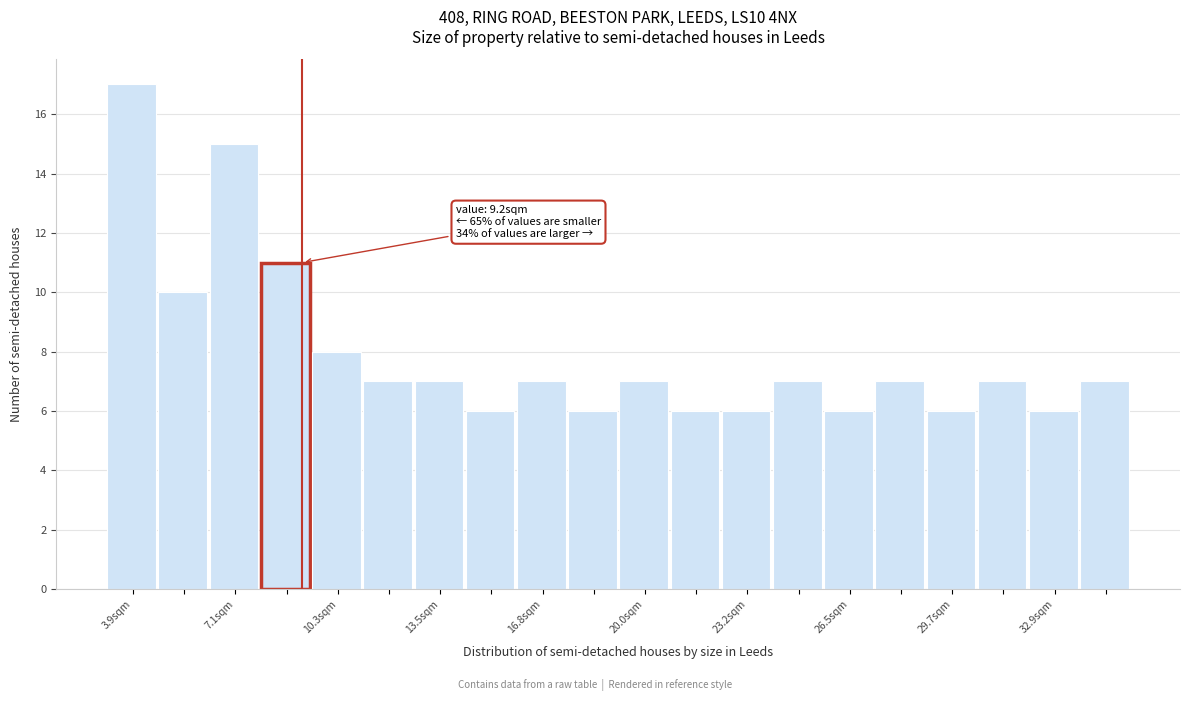

Around what value on the x-axis is the tallest bar? Give the approximate position of its centre, as read against the axis.

4.0